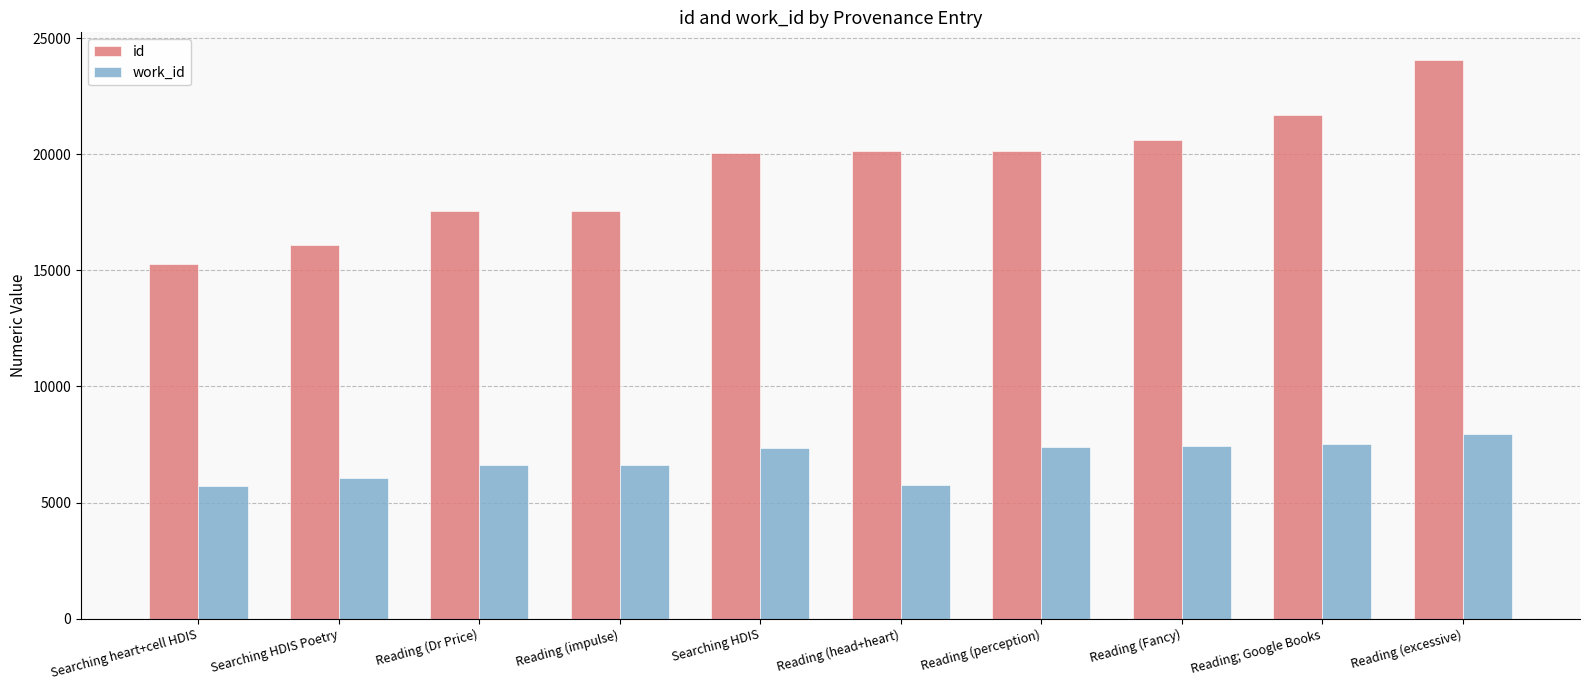

At how many categories does at least one series exceed 20428?

3